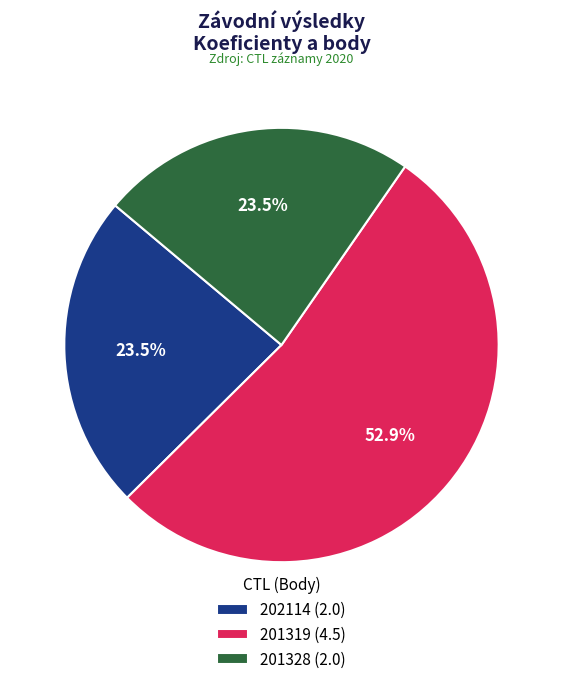

How many segments does this pie chart have?

3